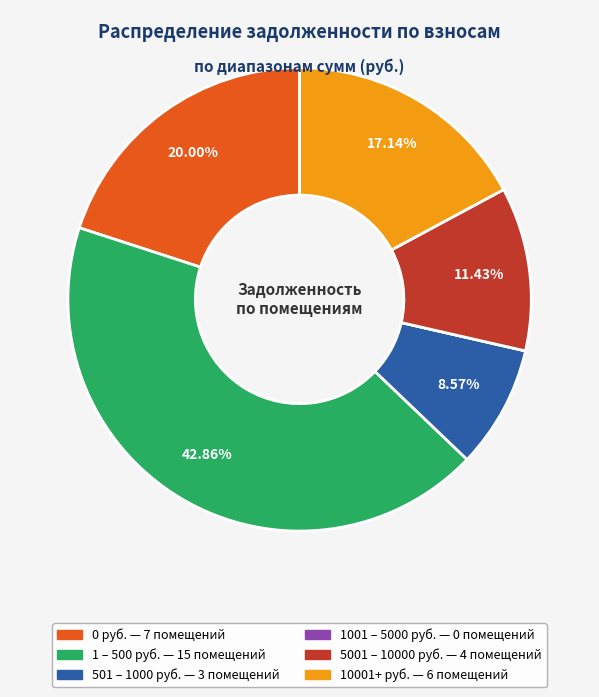

Is there any slice that represents more than half of the pie?

No